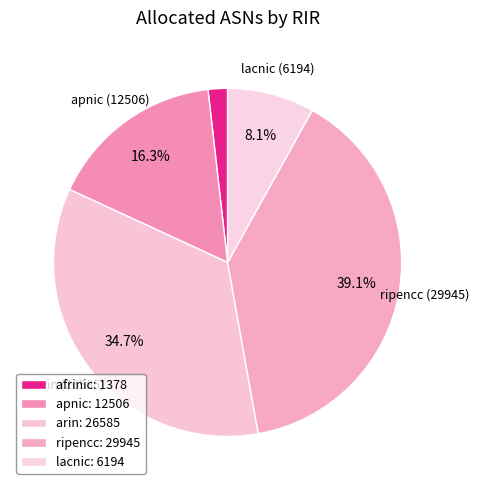

How many slices are in this pie chart?

5